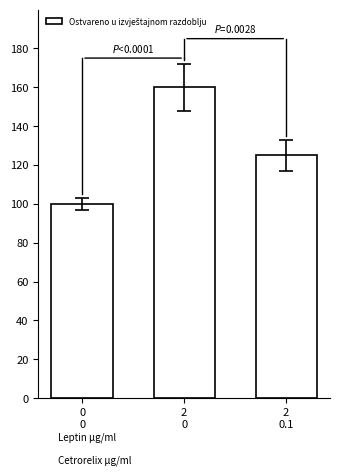

List the labels in order of value, largest first.

2
0, 2
0.1, 0
0